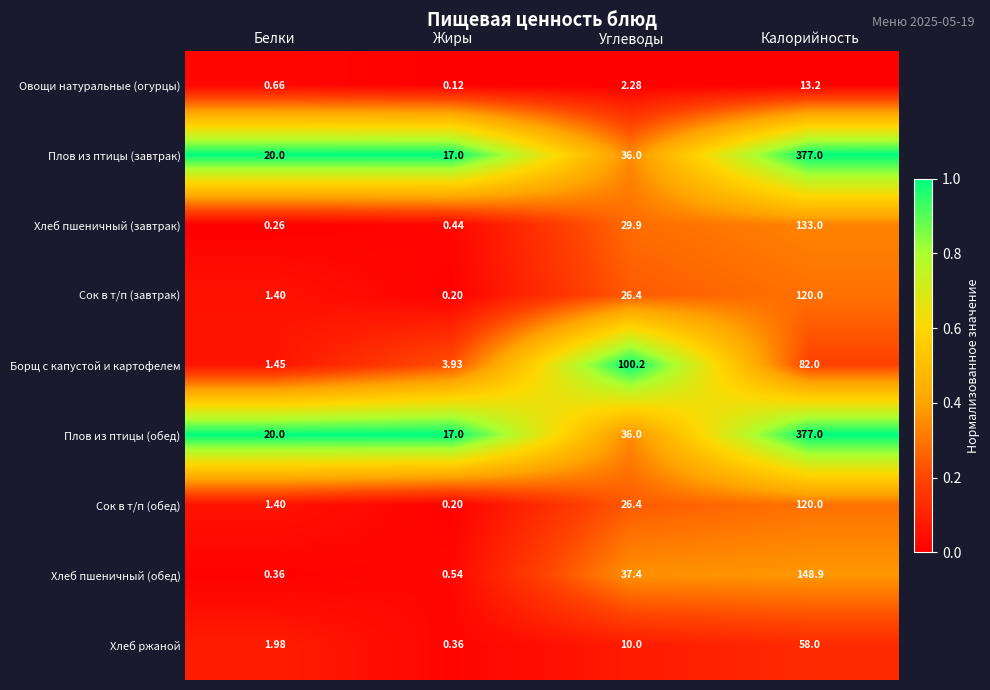

Is the value of Плов из птицы (завтрак) at Жиры greater than the value of Плов из птицы (обед) at Белки?

No